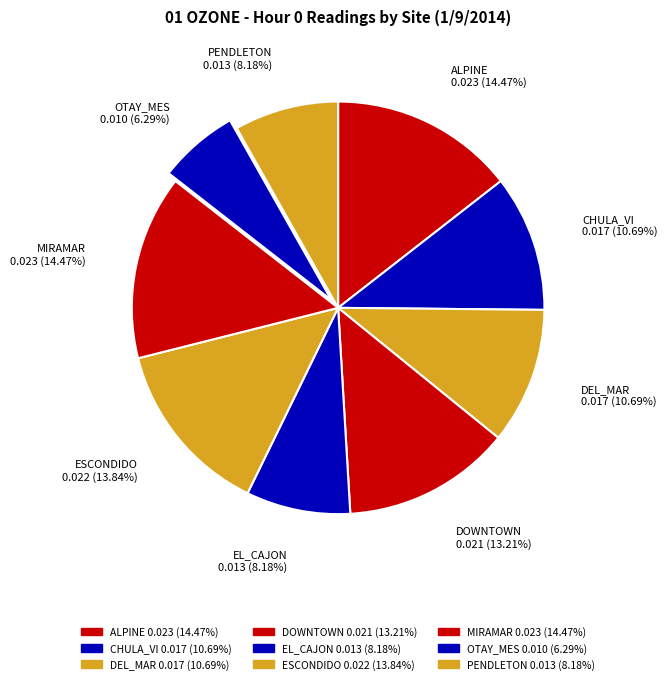

Is it true that DEL_MAR is 4% of the pie?

False